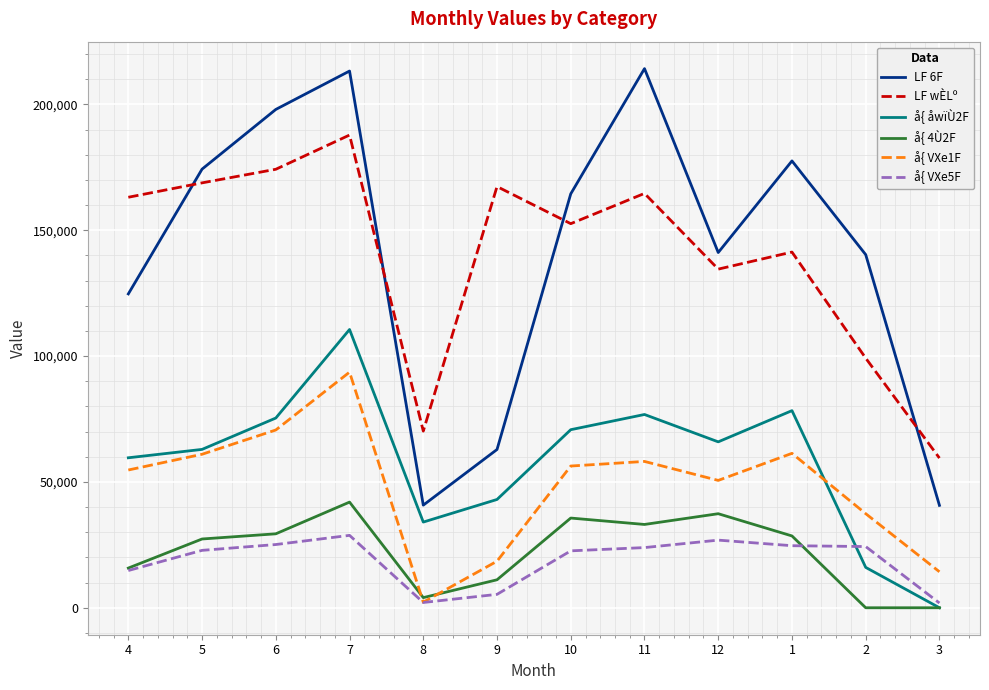

Where is the first local minimum for LF 6F?

8